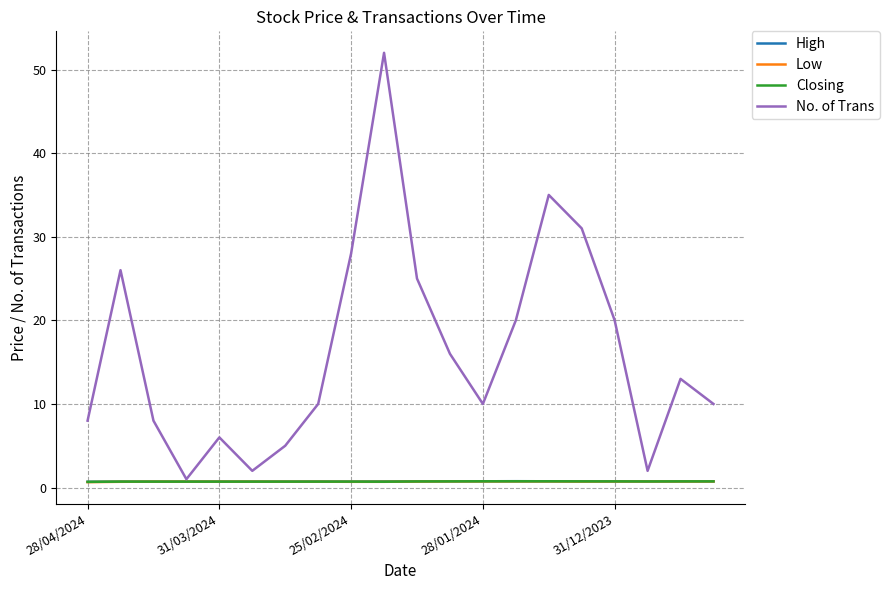

Which series has the largest total across all categories?

No. of Trans